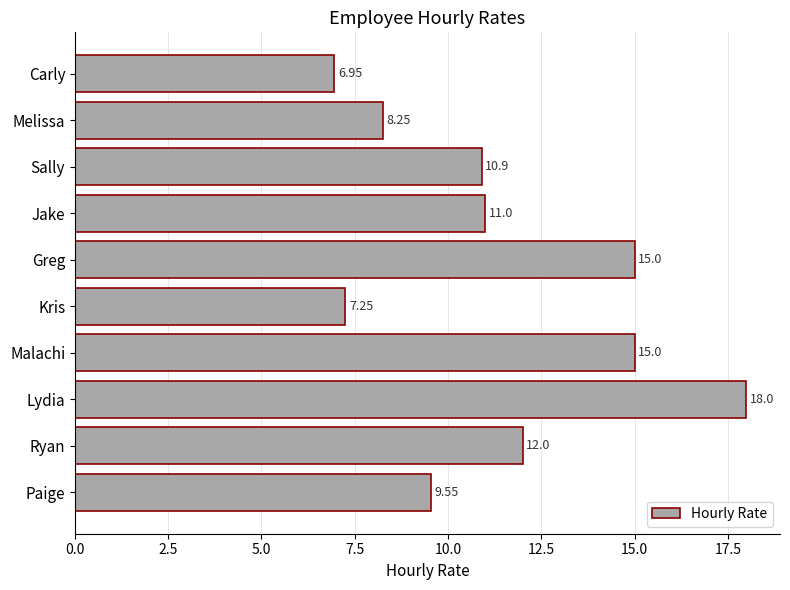

Does the chart contain stacked bars?

No